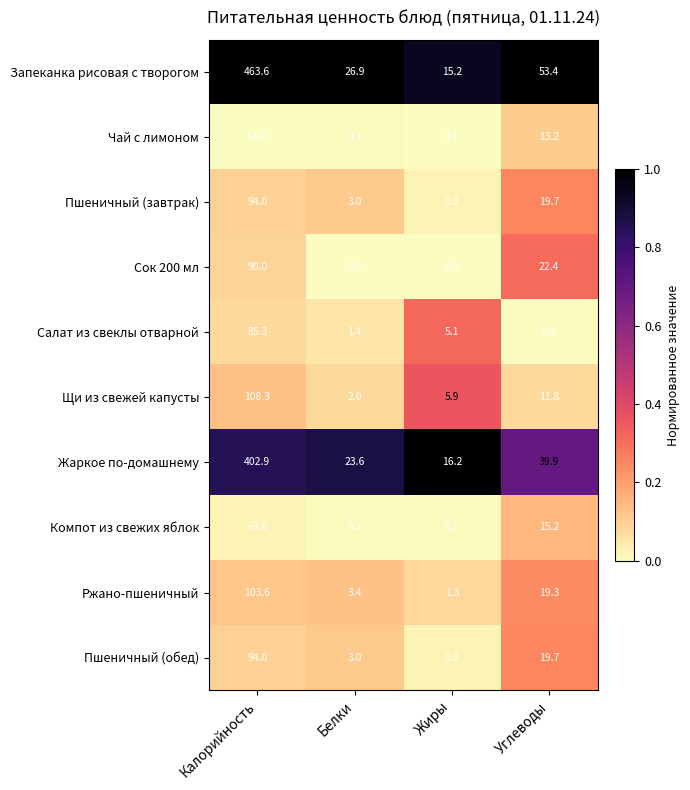

Where does the Пшеничный (обед) series first go above 19?

Калорийность